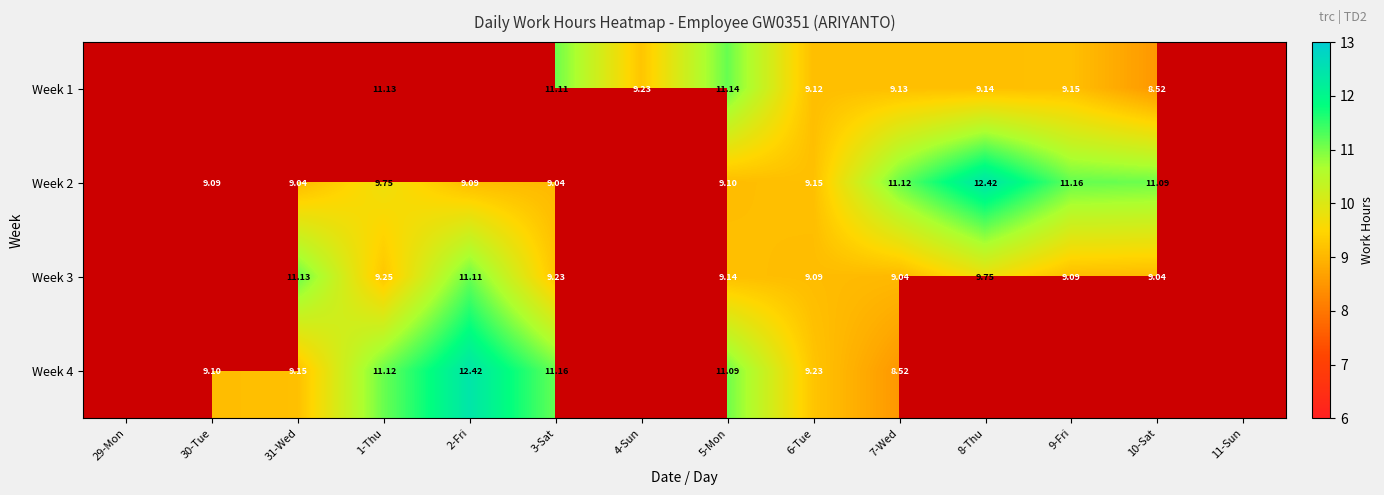

Is the value of Week 1 at 1-Thu greater than the value of Week 2 at 2-Fri?

Yes